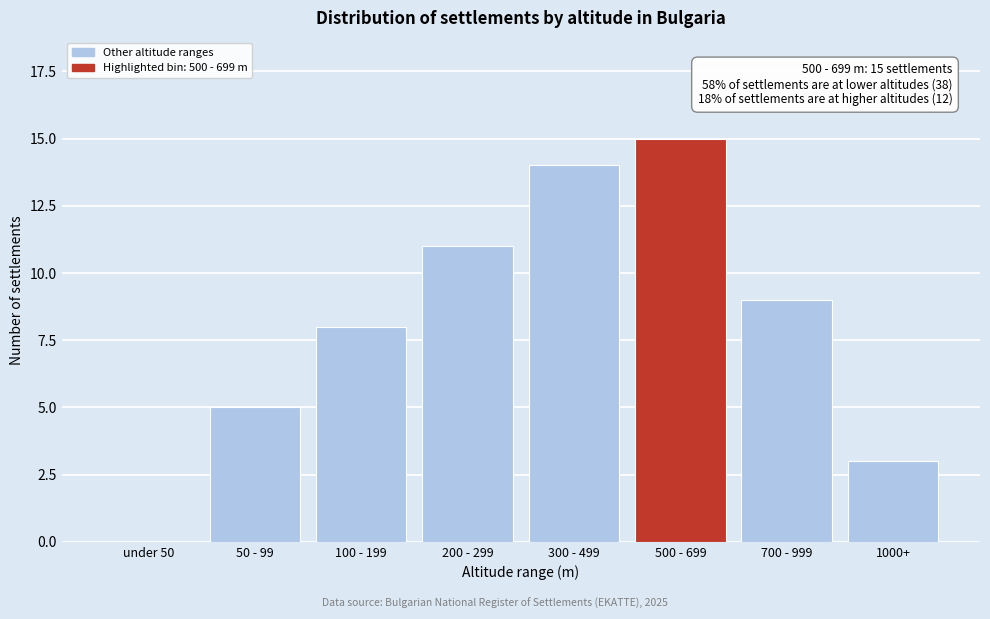

Reading left to right, transcribe all the data shown in this chart.

under 50=0	50 - 99=5	100 - 199=8	200 - 299=11	300 - 499=14	500 - 699=15	700 - 999=9	1000+=3